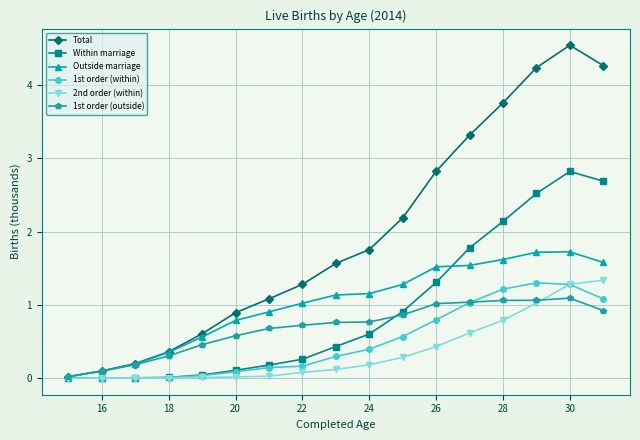

What is the value of the 1st order (within) point at the 10th from the left?

0.4